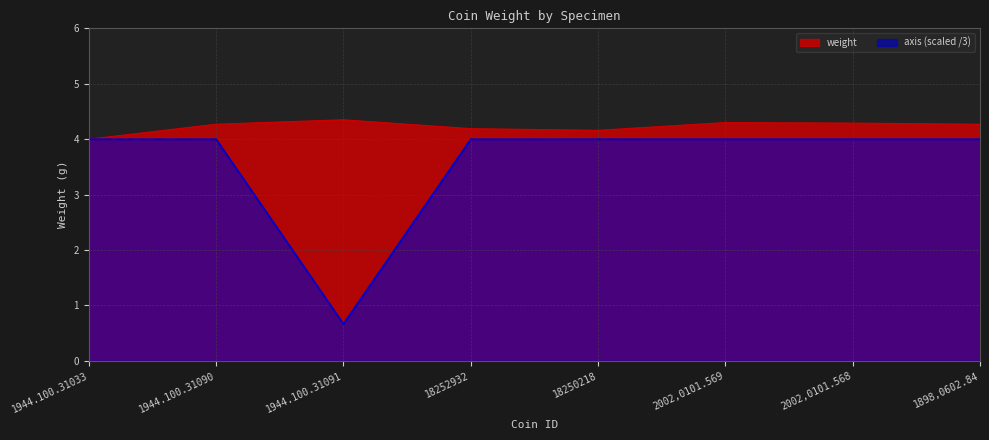

Reading right to left, list all the values displayed in this chart.

1898,0602.84=4.3	2002,0101.568=4.3	2002,0101.569=4.3	18250218=4.2	18252932=4.2	1944.100.31091=4.3	1944.100.31090=4.3	1944.100.31033=4.0